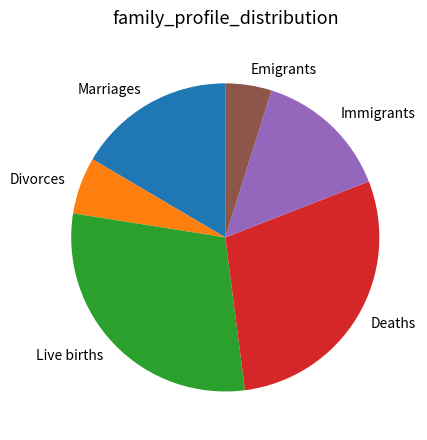

What is the ratio of the value at Deaths to the value at Divorces?

4.8